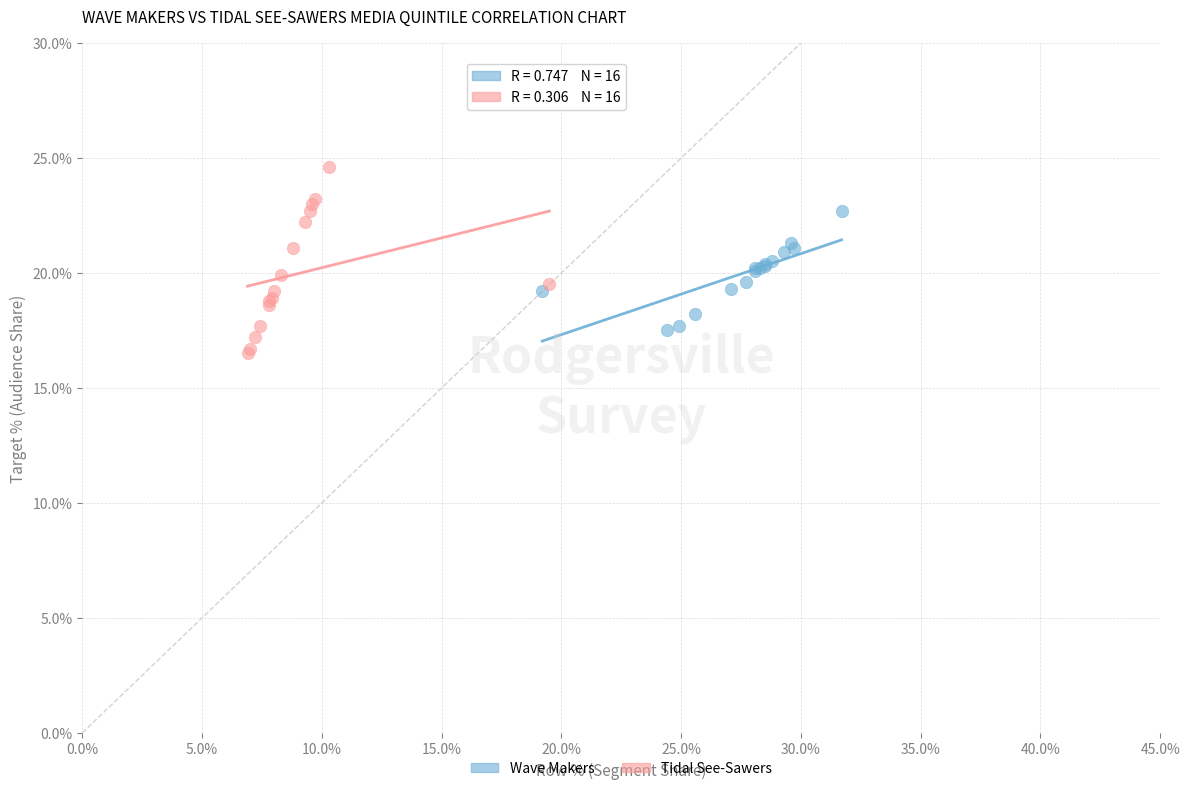

Which series has the largest Y range (max minus min)?

Tidal See-Sawers